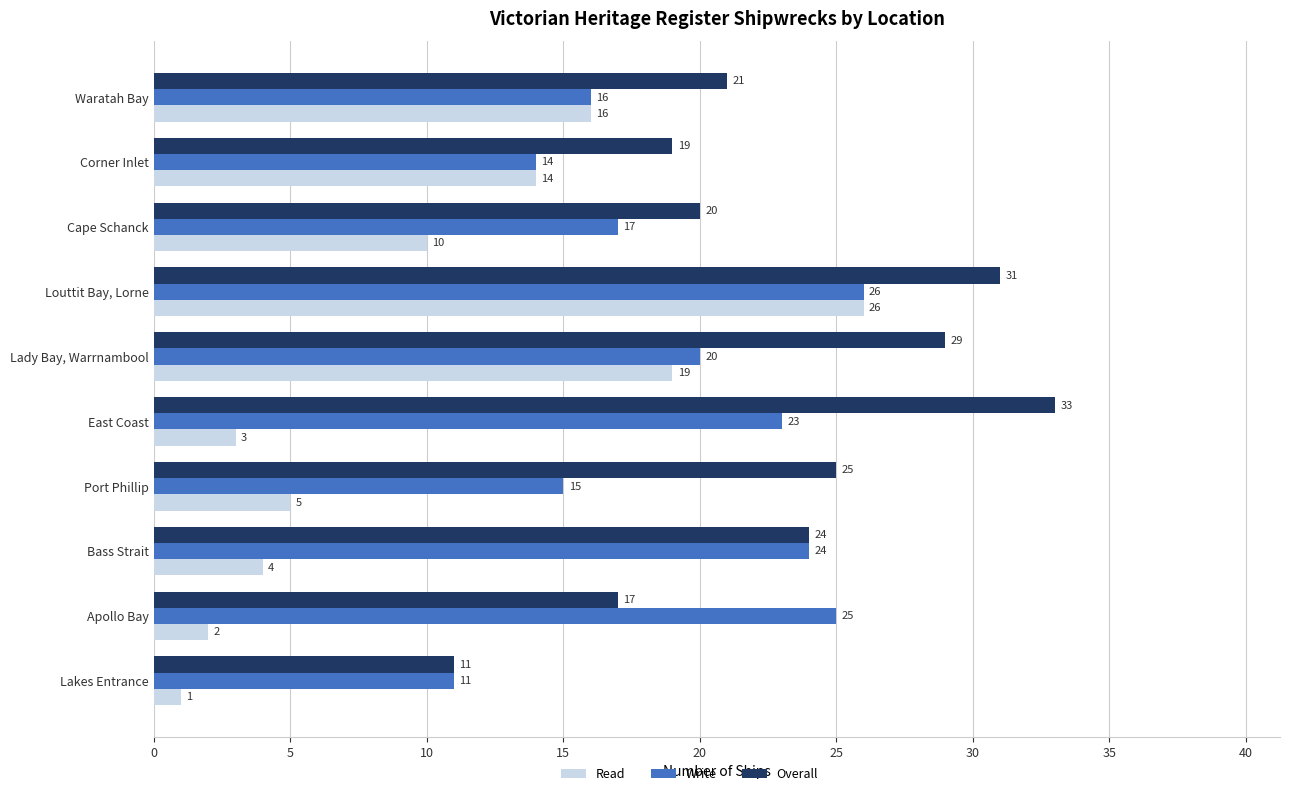

Which series changed the most between East Coast and Cape Schanck?

Overall